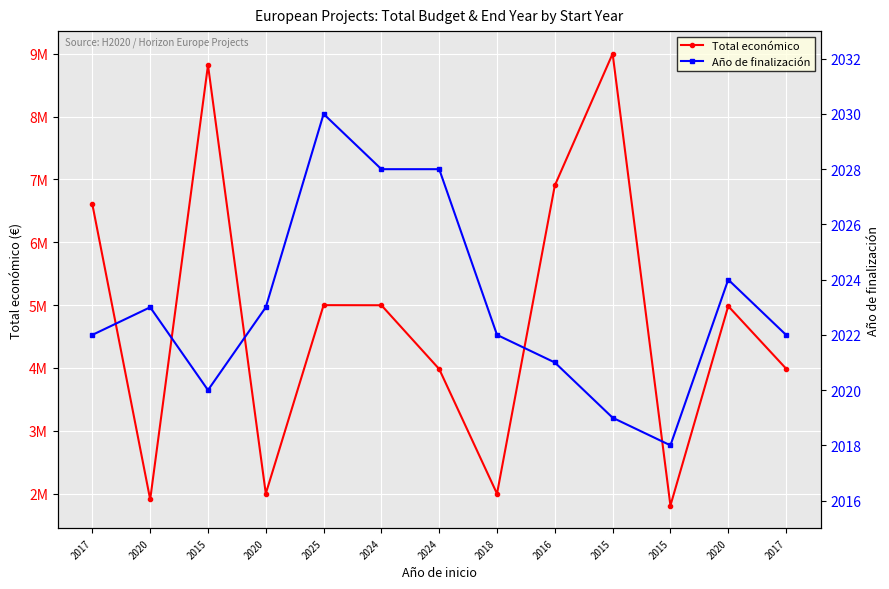

Where is the first local minimum for Total económico?

2020